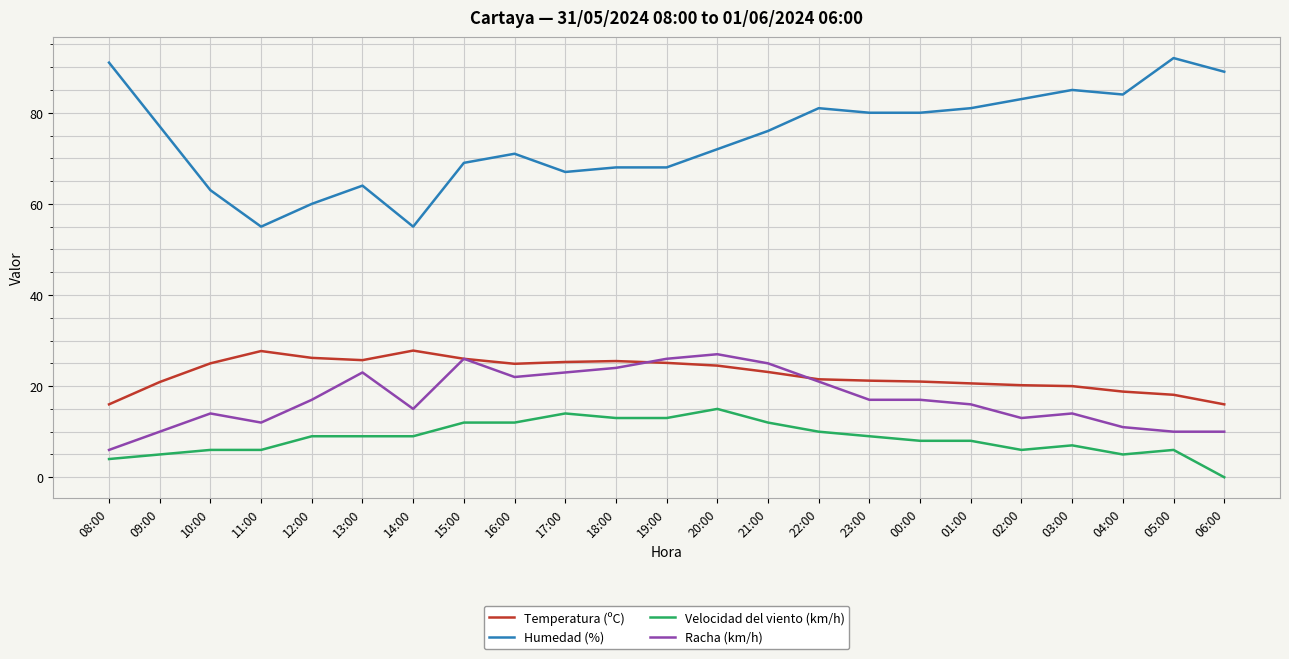

True or false: Humedad (%) and Racha (km/h) cross at least once.

False